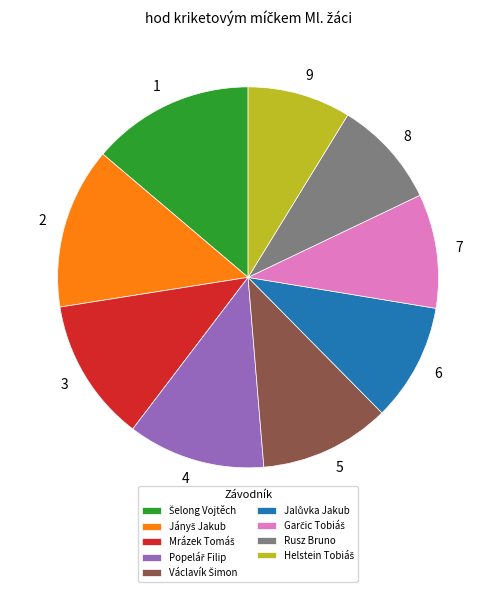

Is there any slice that represents more than half of the pie?

No